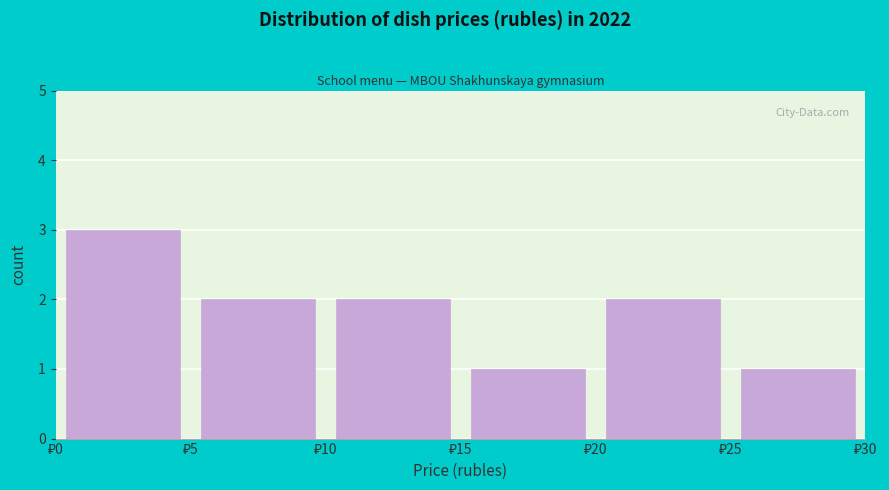

How tall is the bar that spans 15 to 20 on the x-axis? The values are not printed on the chart, so give them approximately, as read against the axis.

1